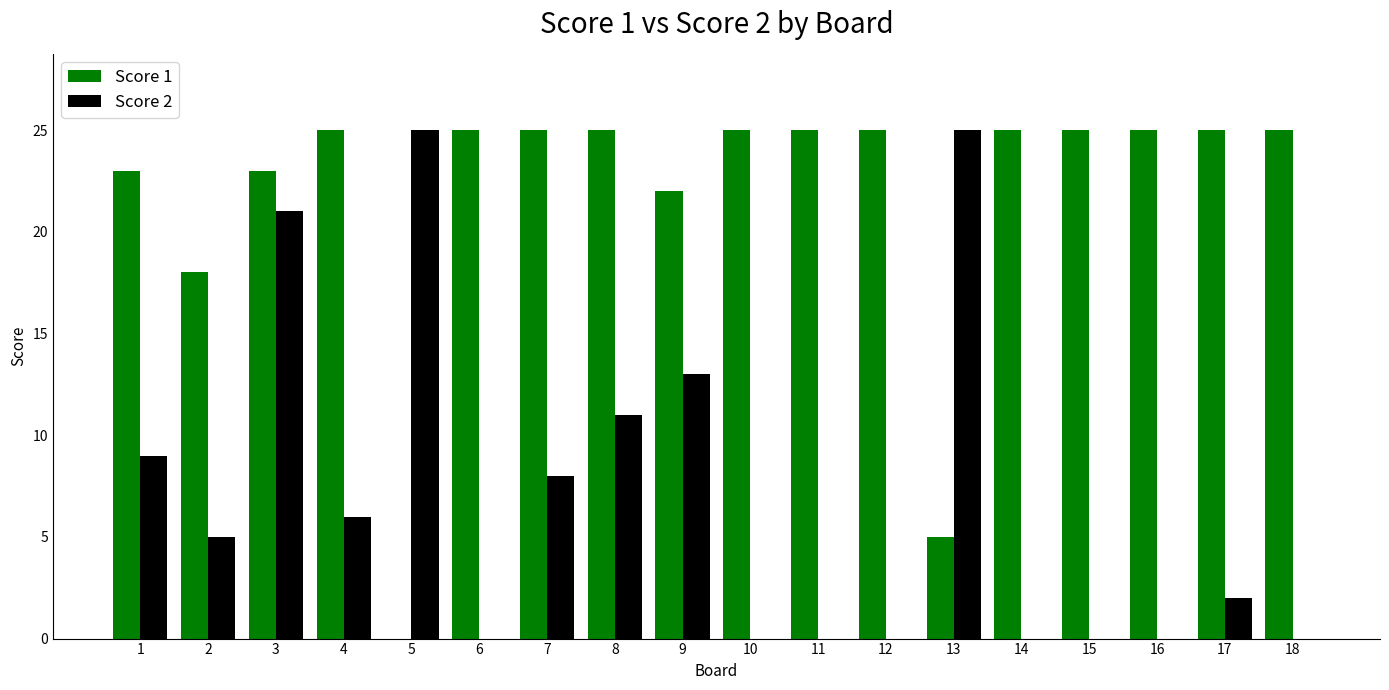

Count the number of categories in the chart.

18